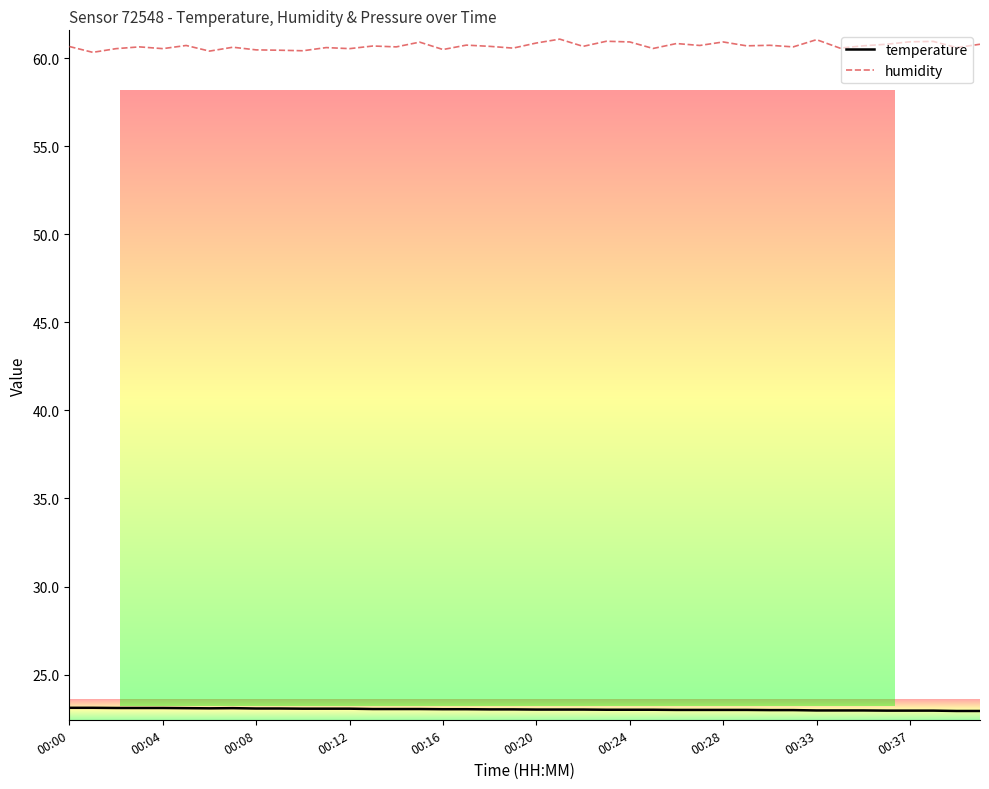

List the series in order of their peak value, highest first.

humidity, temperature